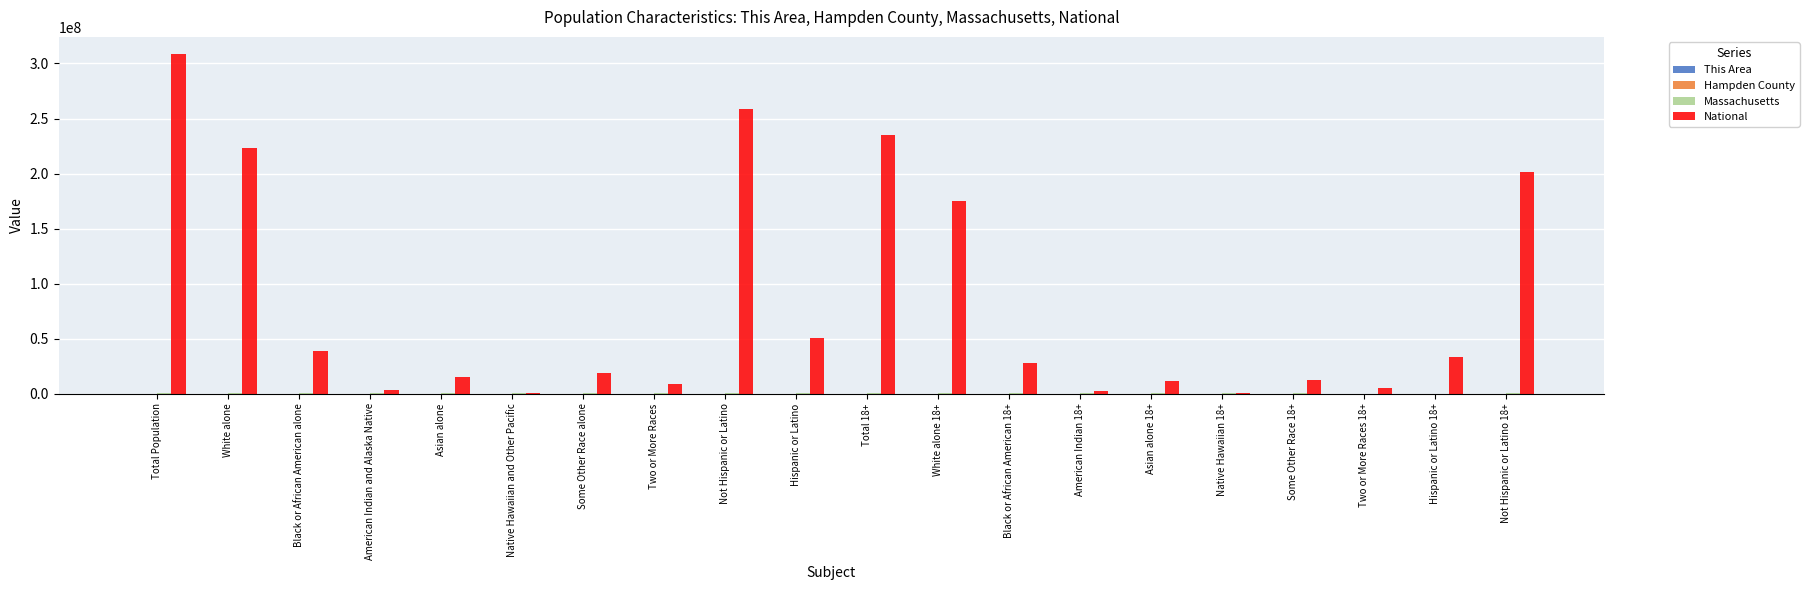

Are the bars grouped side by side (vs. stacked)?

Yes